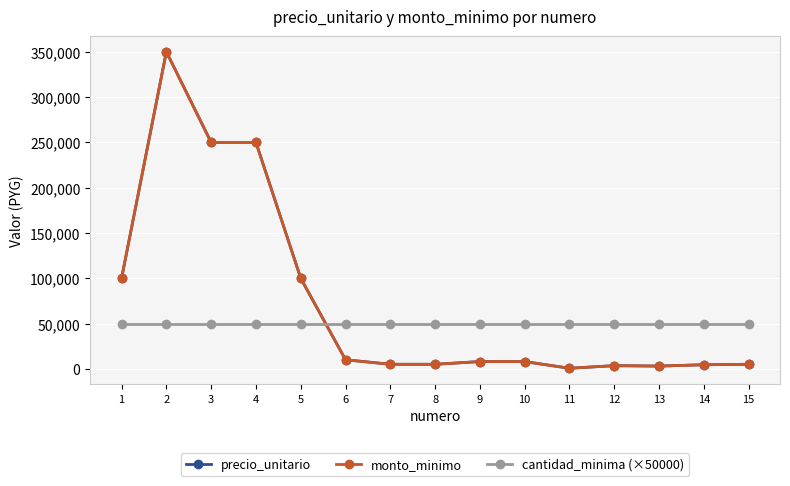

Does the chart have visible grid lines?

Yes